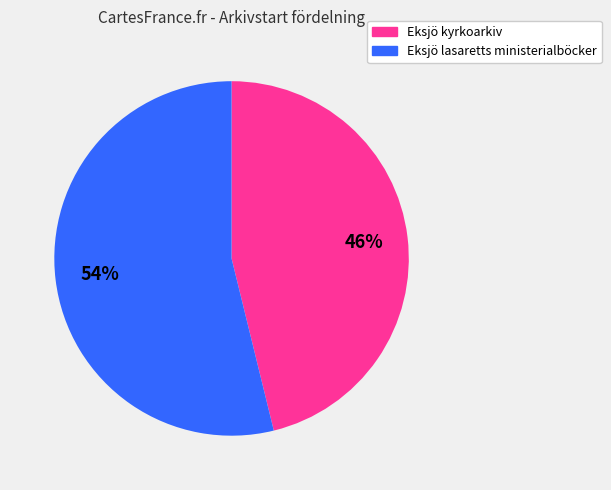

Is it true that Eksjö kyrkoarkiv is 46% of the pie?

True